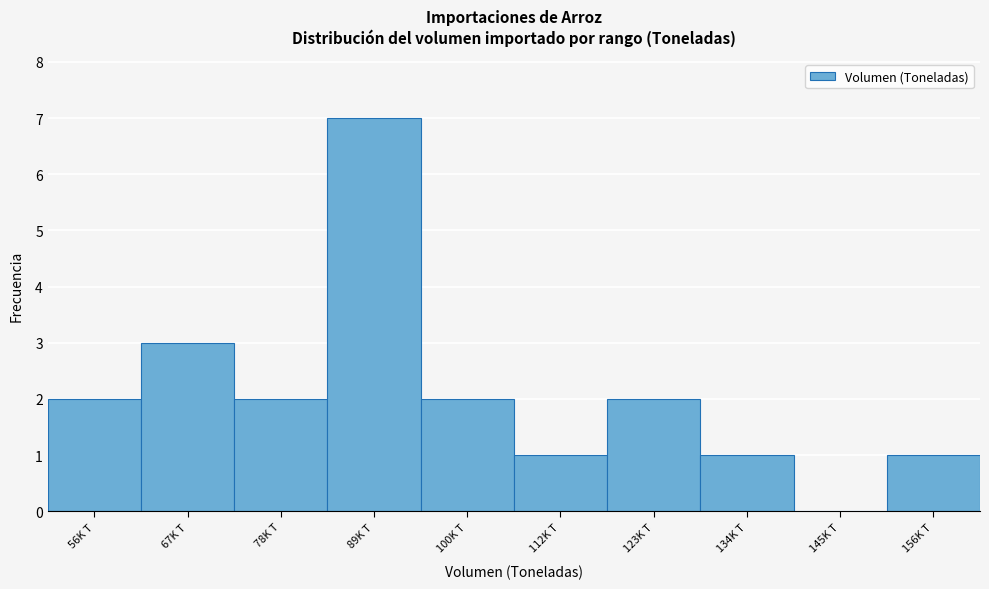

Reading left to right, transcribe all the data shown in this chart.

56K T=2	67K T=3	78K T=2	89K T=7	100K T=2	112K T=1	123K T=2	134K T=1	145K T=0	156K T=1